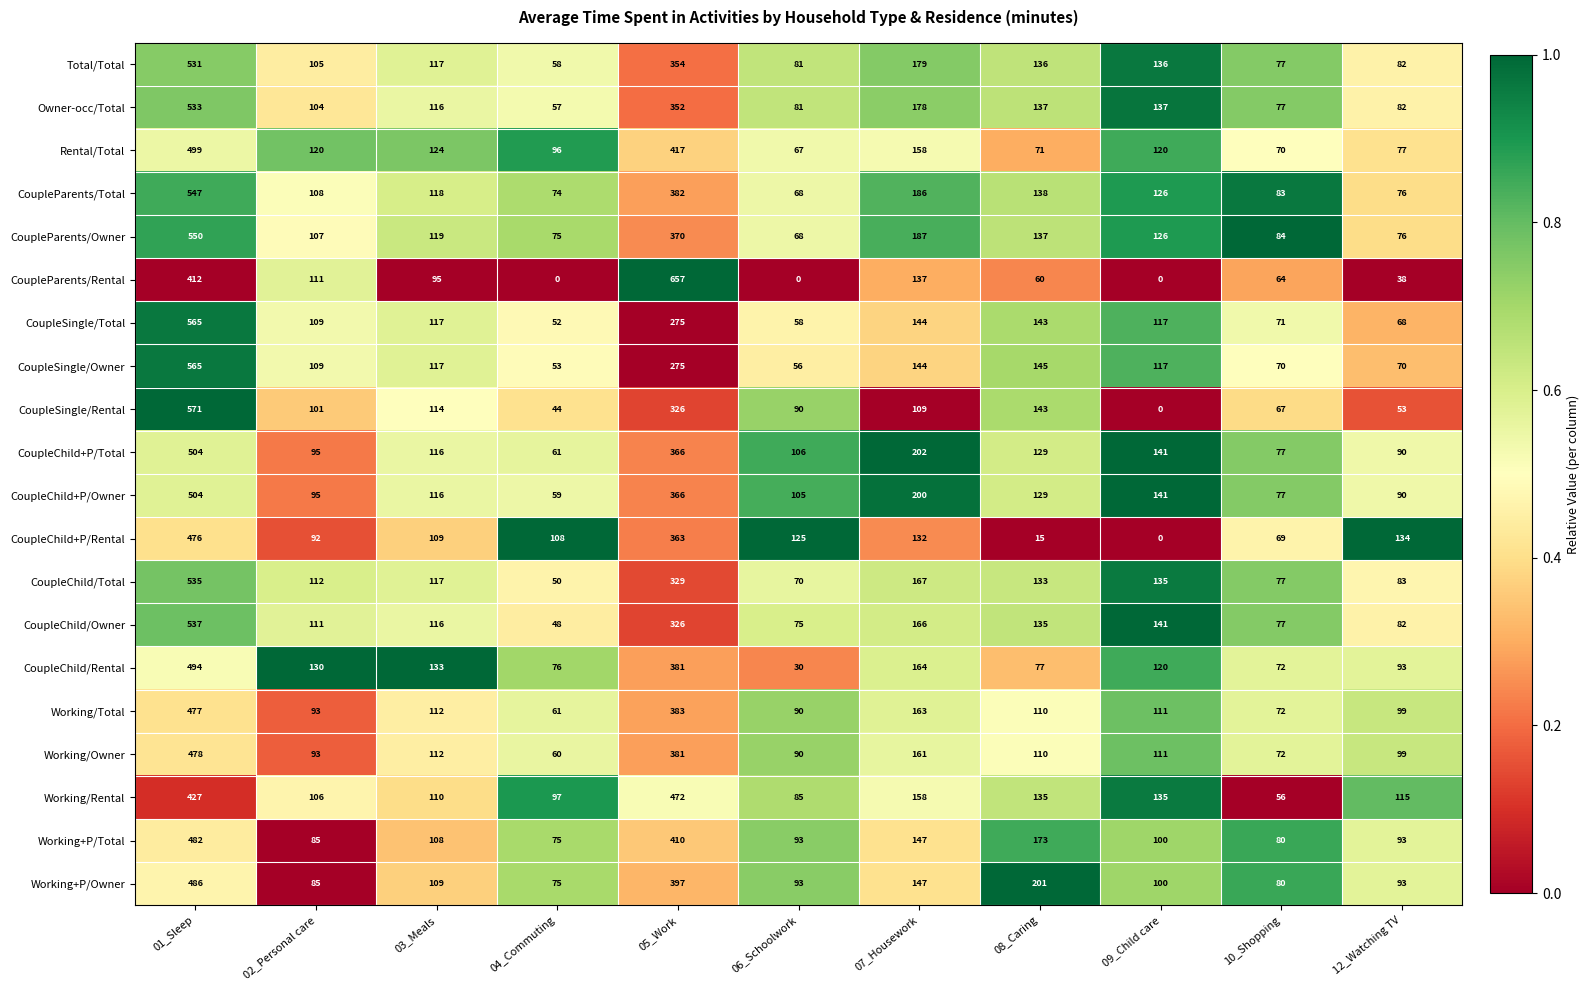

Which series changed the most between 04_Commuting and 10_Shopping?

CoupleParents/Rental